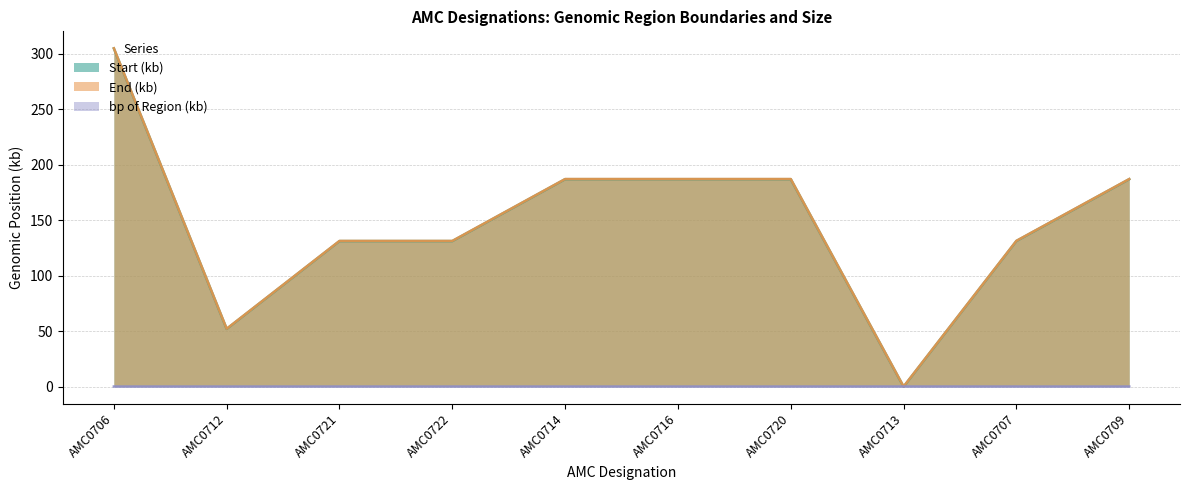

What is the average value of the End series?

150.0